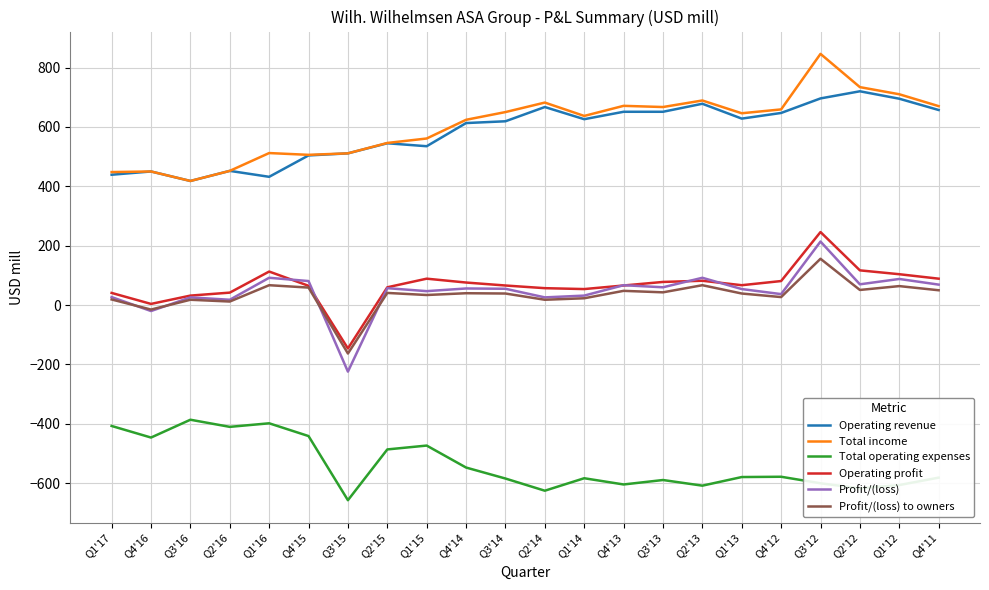

True or false: Operating profit and Total operating expenses cross at least once.

False